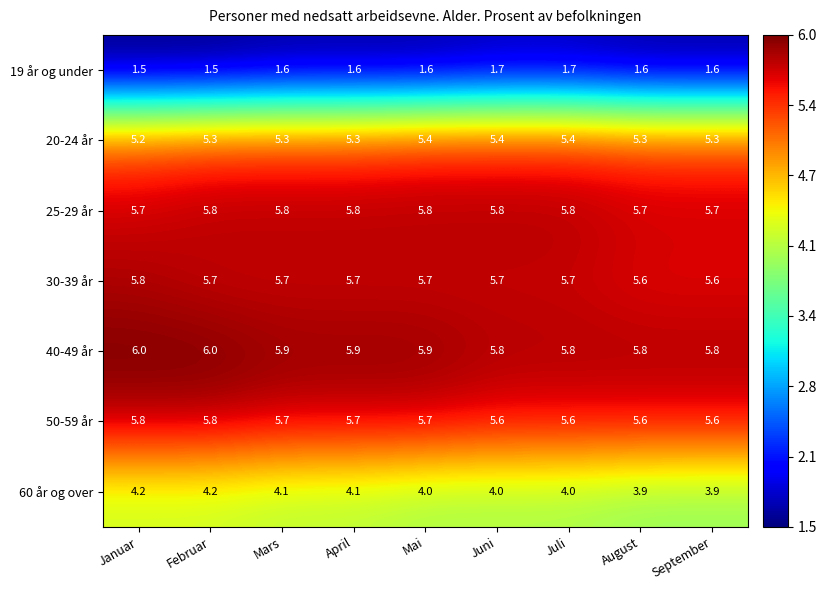

How many categories are shown in the chart?

9